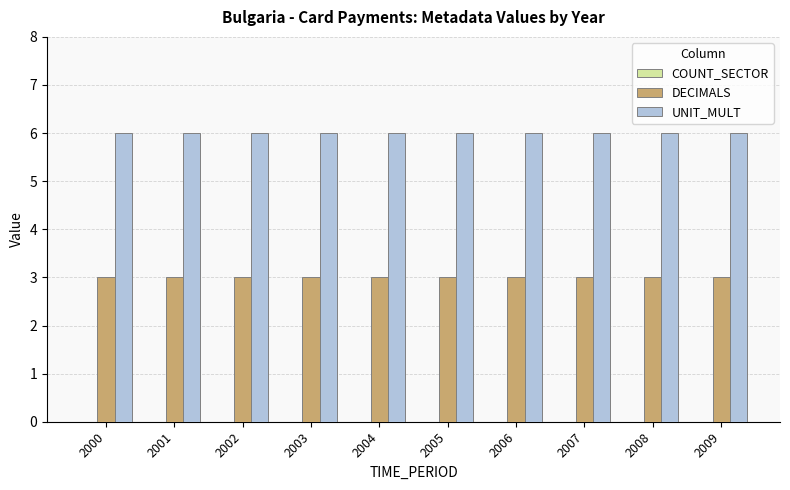

How many bars are there in total?

20